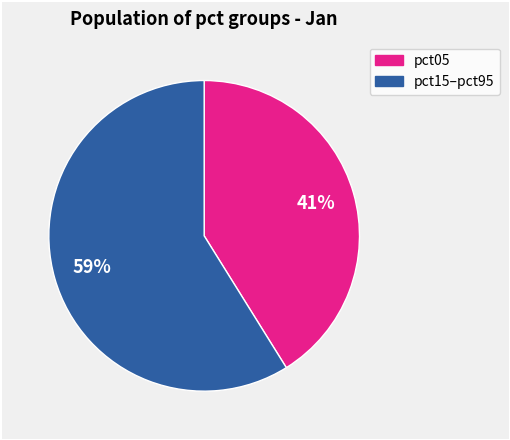

Is there any slice that represents more than half of the pie?

Yes